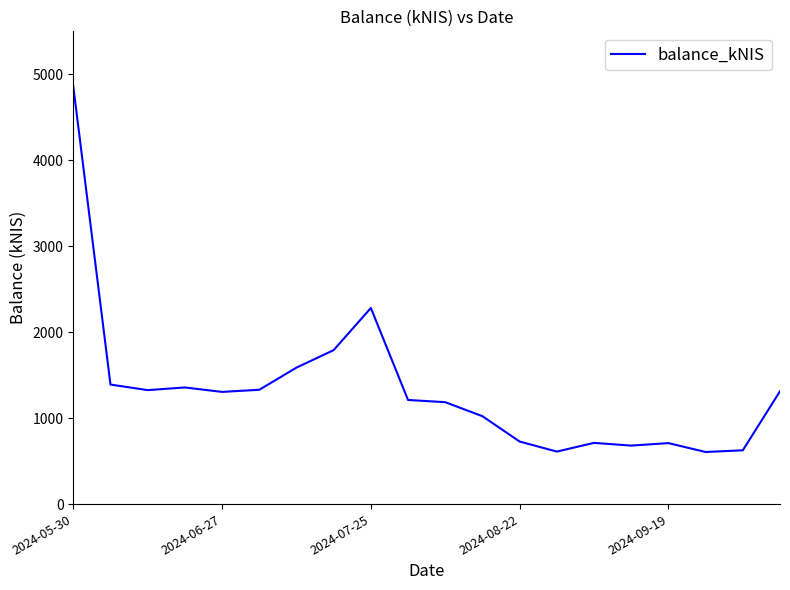

What is the minimum value shown in the chart?

606.1